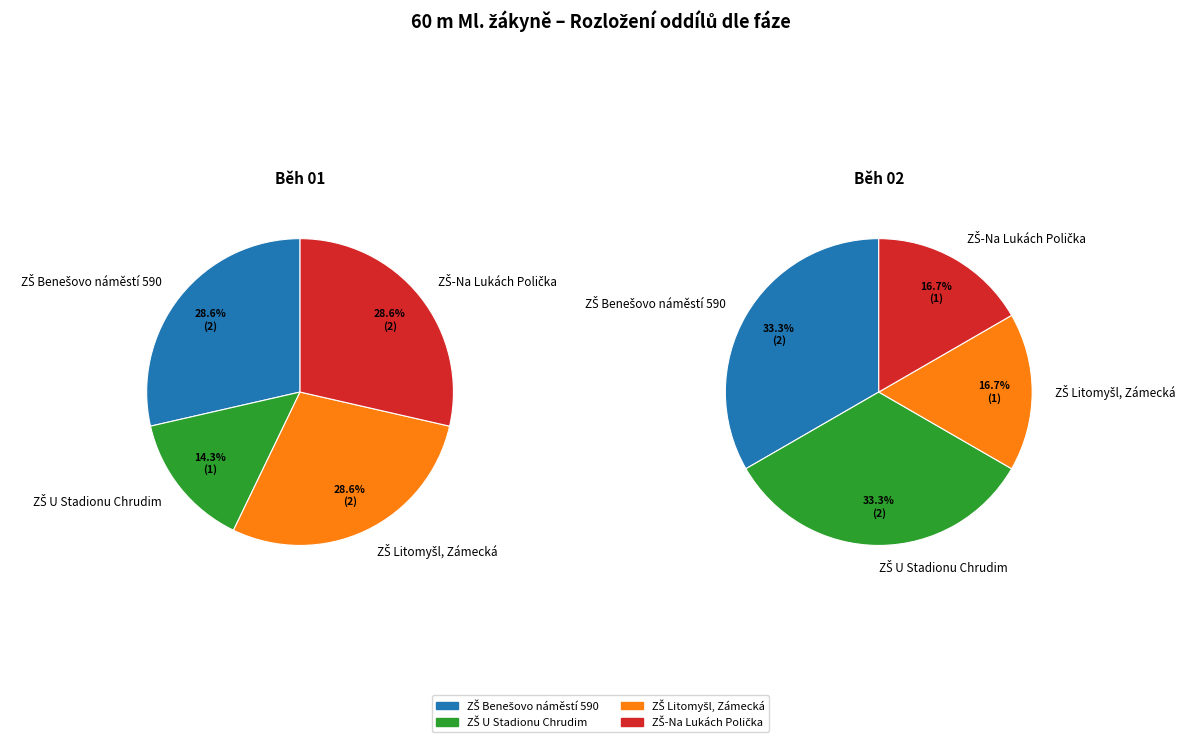

To the nearest percent, what portion does ZŠ U Stadionu Chrudim represent?

23%